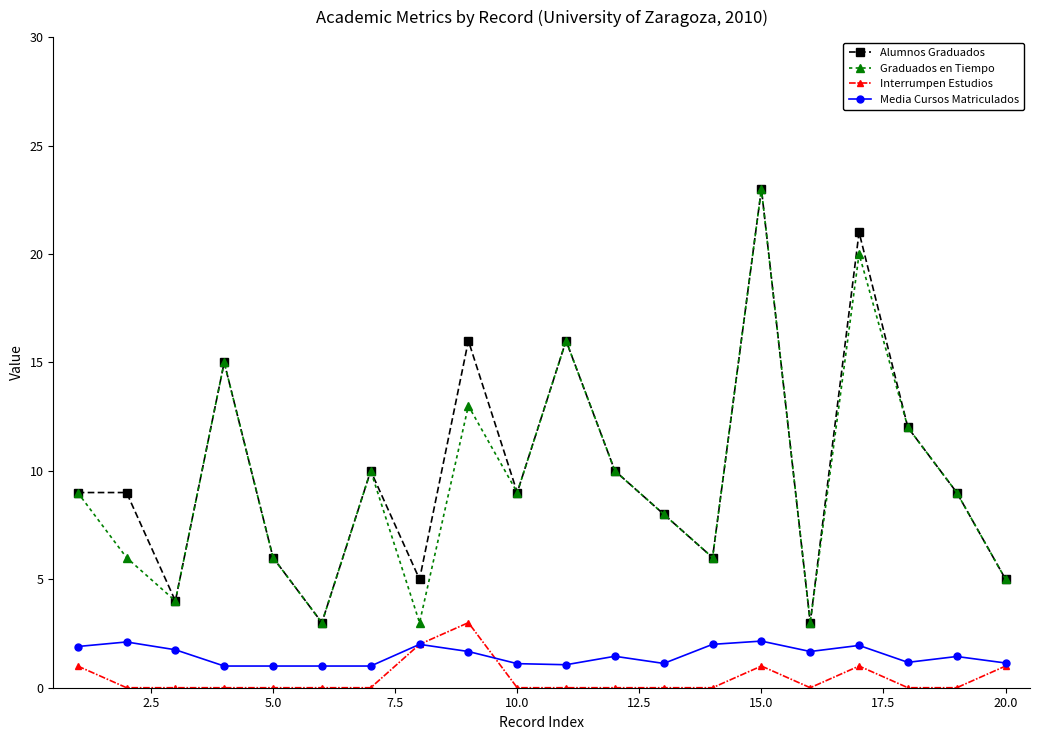

True or false: Graduados en Tiempo has more than 2 points higher than both neighbors.

True